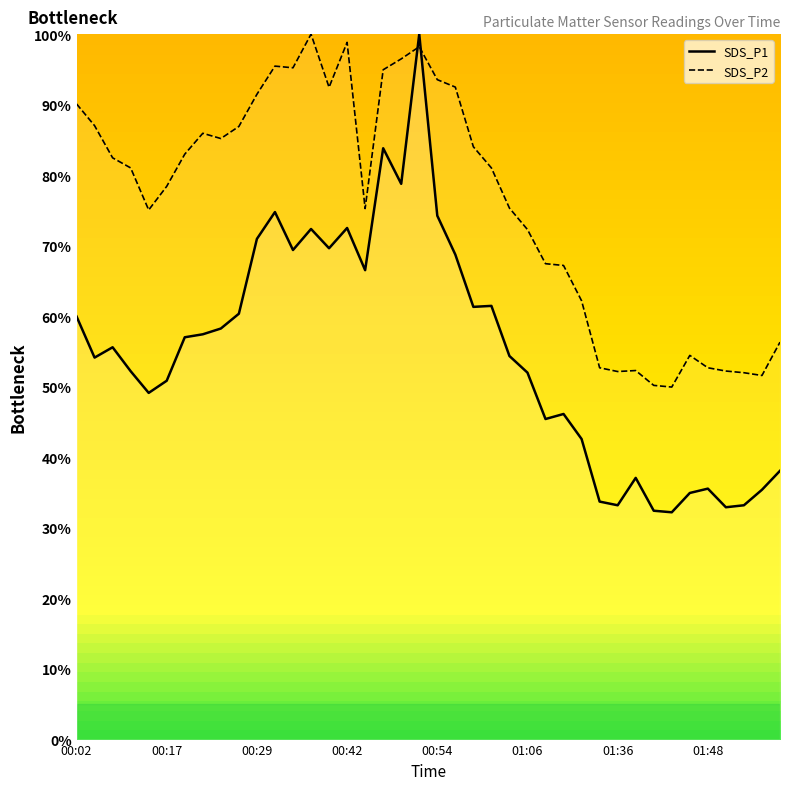

What is the spread (max minus min) of values at 01:54?

18.8